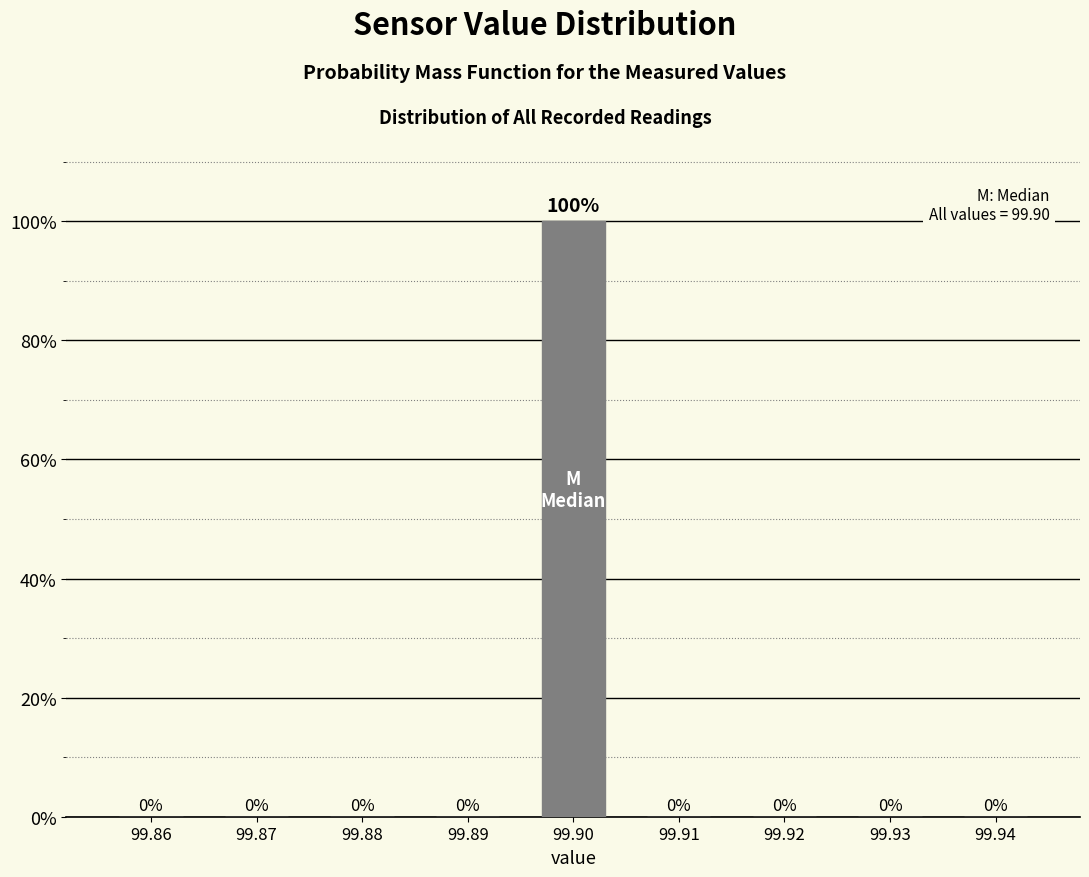

Reading left to right, transcribe all the data shown in this chart.

99.86=0	99.87=0	99.88=0	99.89=0	99.90=100	99.91=0	99.92=0	99.93=0	99.94=0